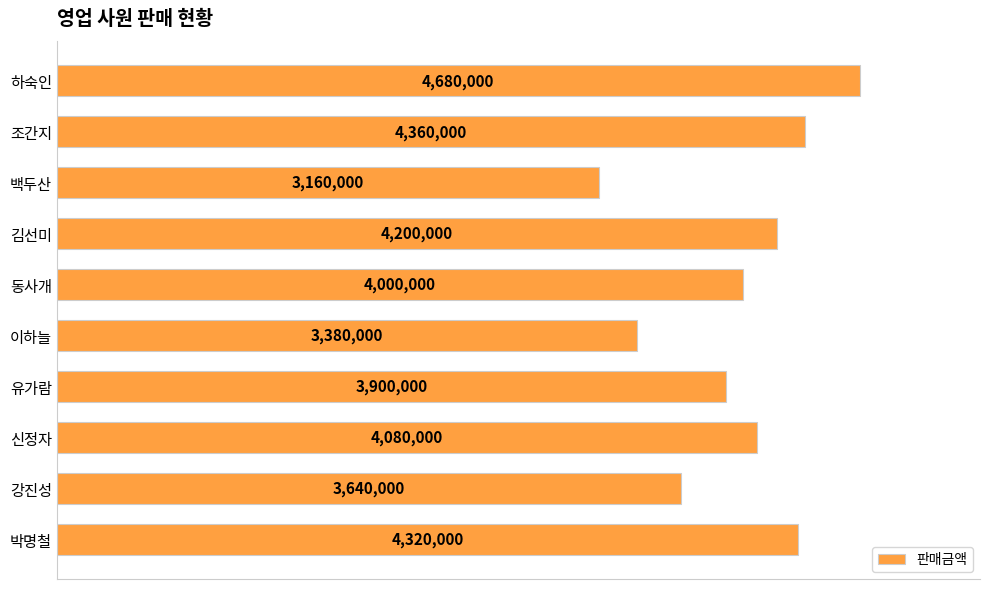

Are the bars horizontal?

Yes